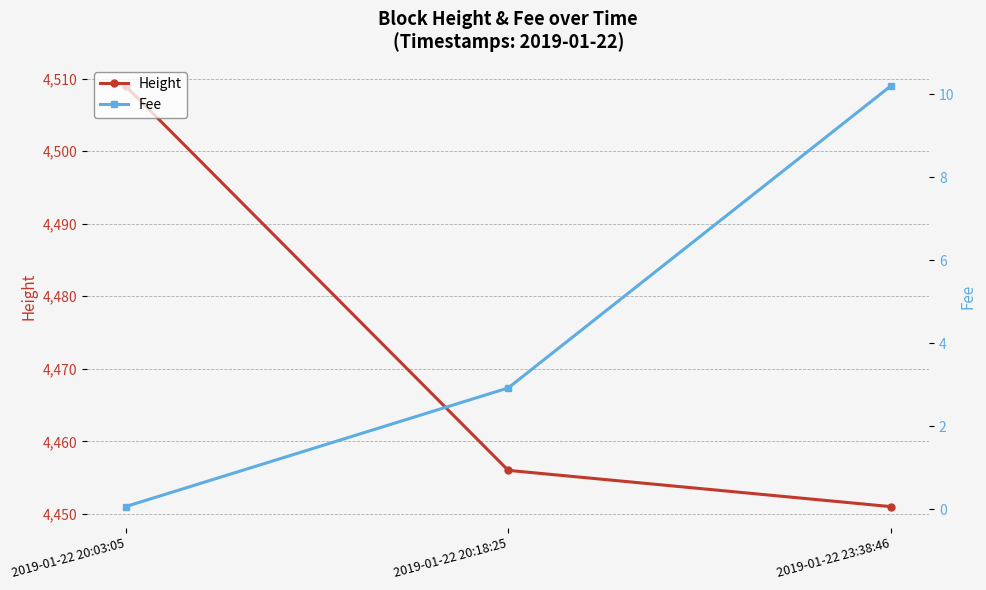

Reading right to left, list all the values displayed in this chart.

Height: 4451.0	4456.0	4509.0
Fee: 10.2	2.9	0.1